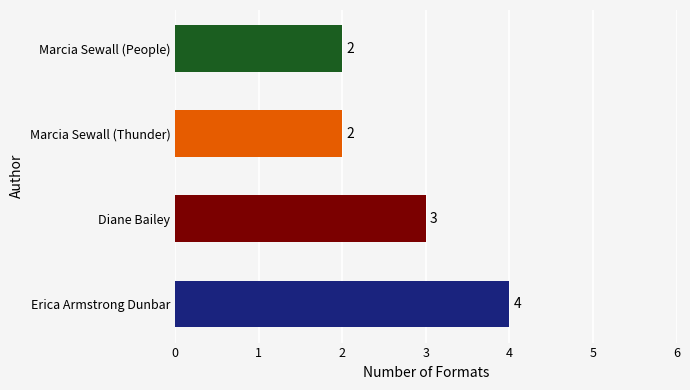

What is the ratio of the value at Marcia Sewall (Thunder) to the value at Marcia Sewall (People)?

1.0